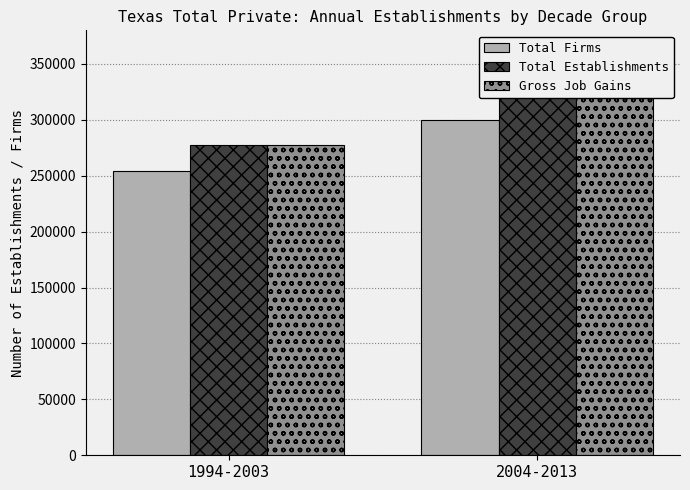

Count the number of data series in this chart.

3